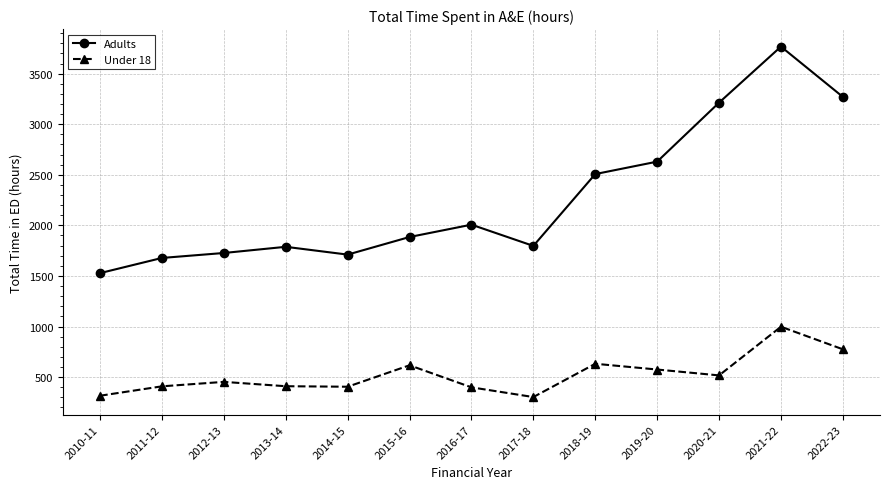

What is the difference between the maximum and minimum values in the Under 18 series?

695